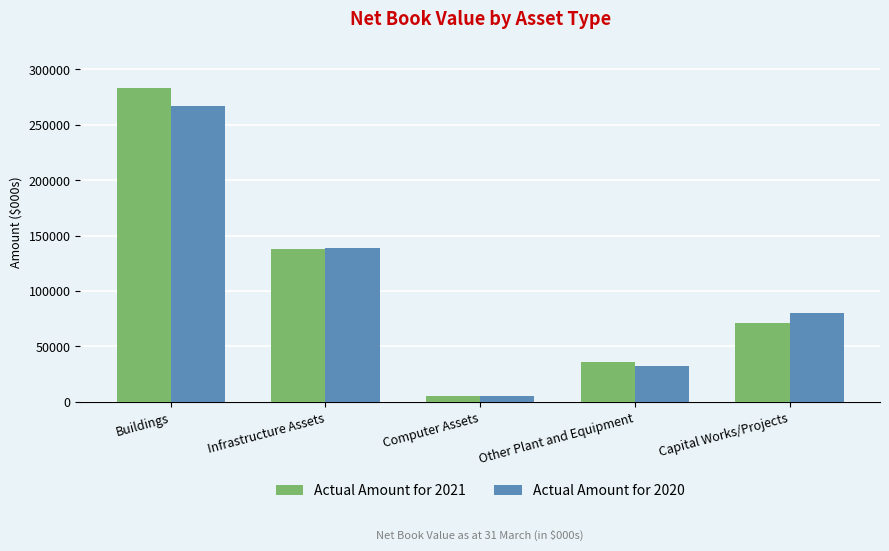

How many bars are there in total?

10